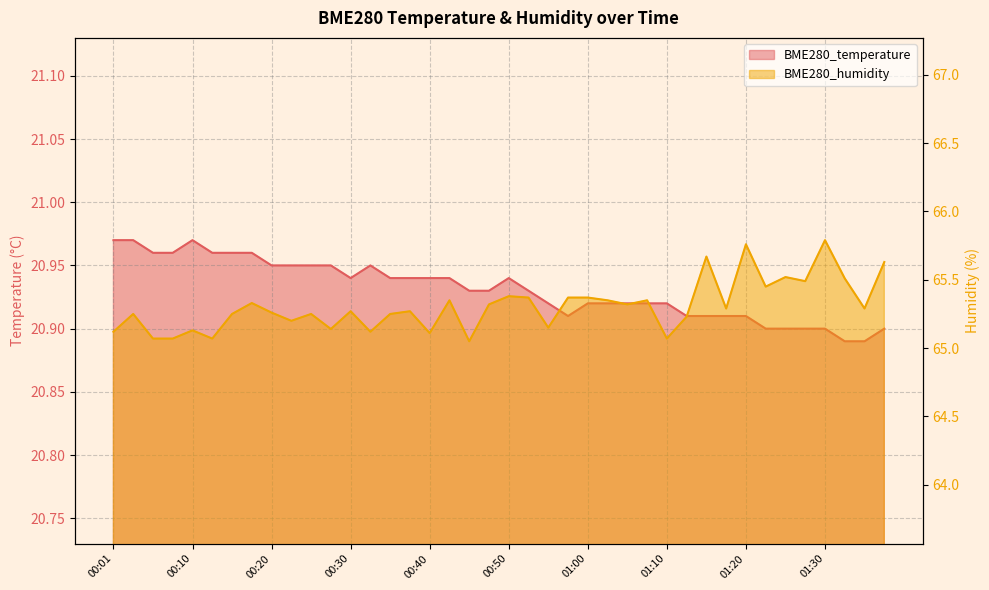

Does the chart display data point markers on the line(s)?

No